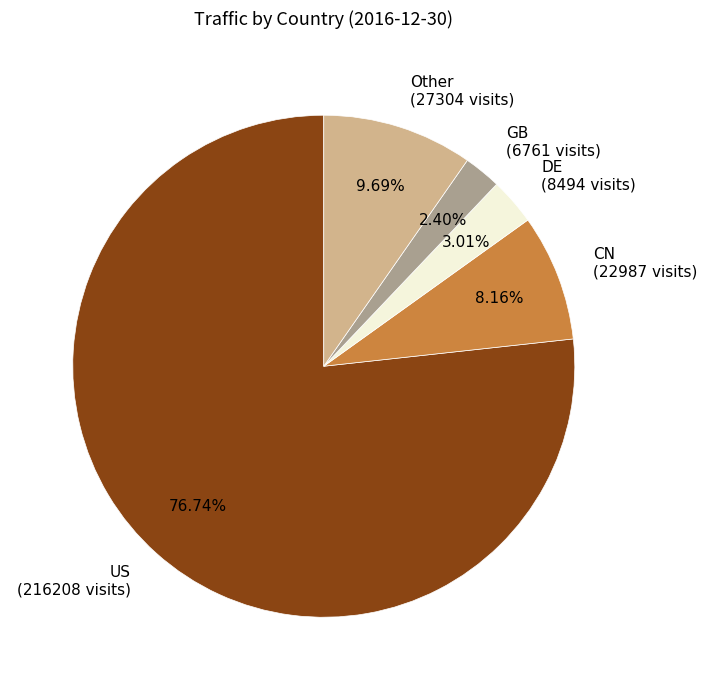

Combined, do US (216208 visits) and DE (8494 visits) account for over 50%?

Yes